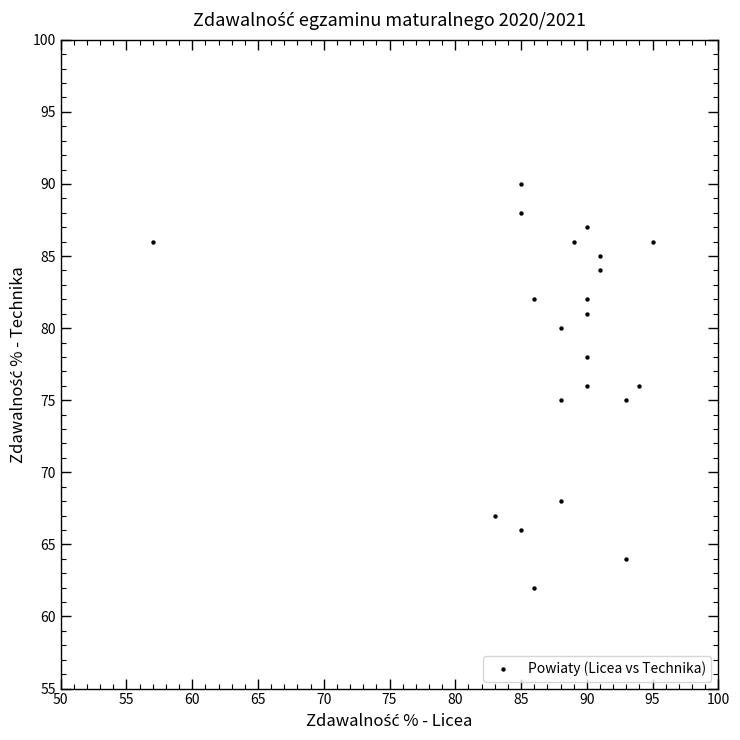

What is the range of Y values (max minus min)?

28